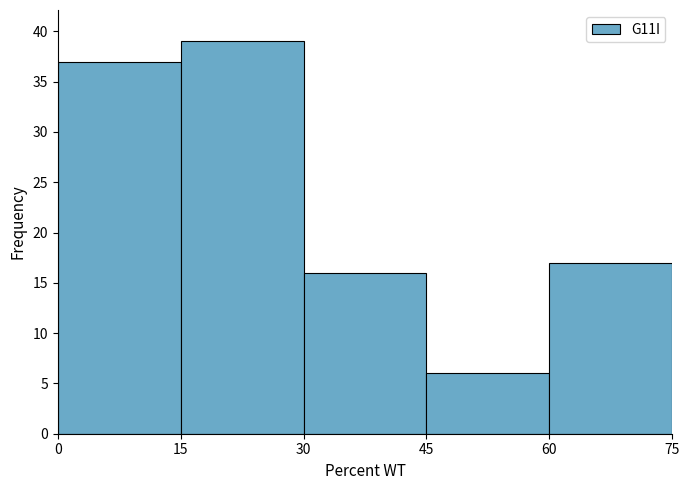

How tall is the bar that spans 0 to 15 on the x-axis? The values are not printed on the chart, so give them approximately, as read against the axis.

37